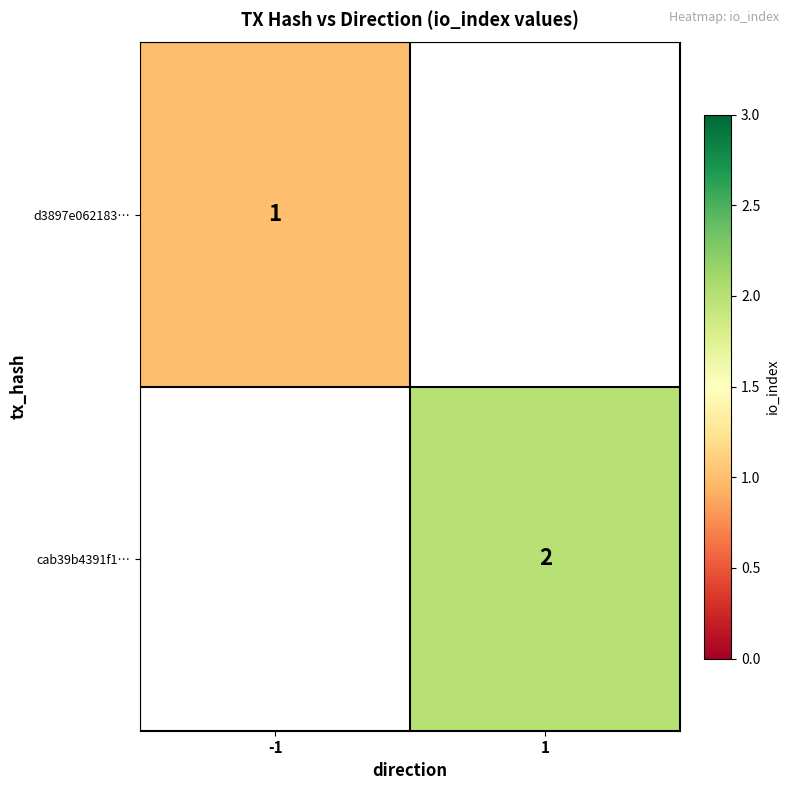

True or false: d3897e062183… has a value of 0 at -1.

False